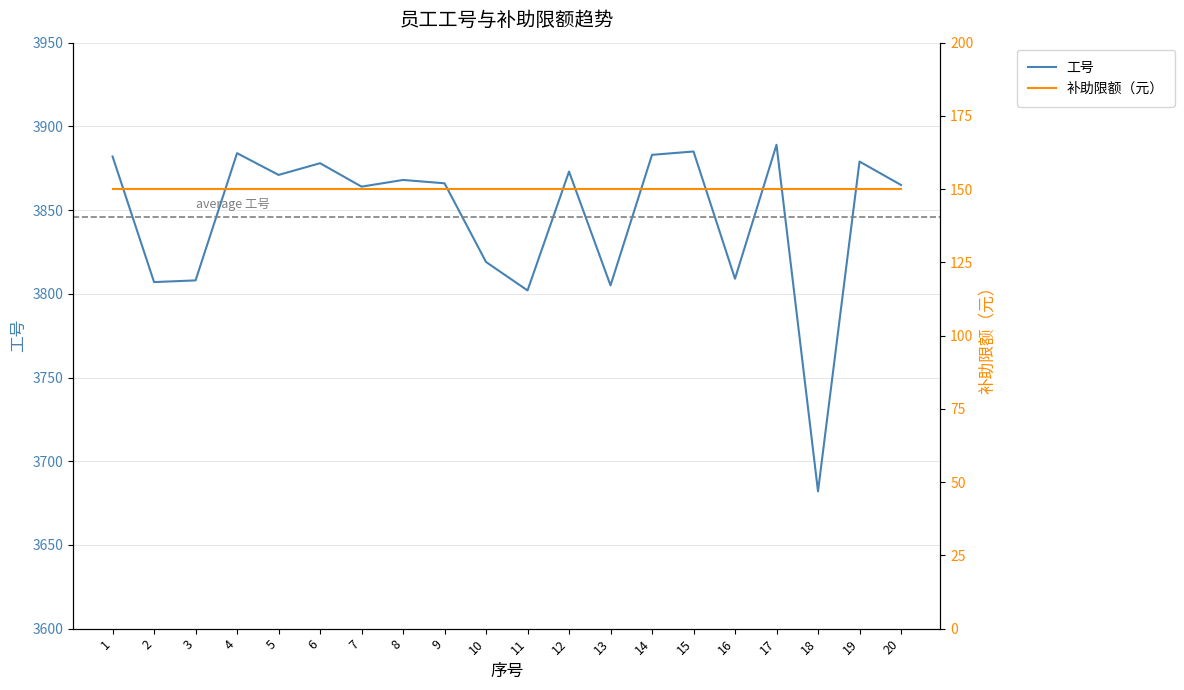

What is the sum of all 补助限额（元） values?

3000